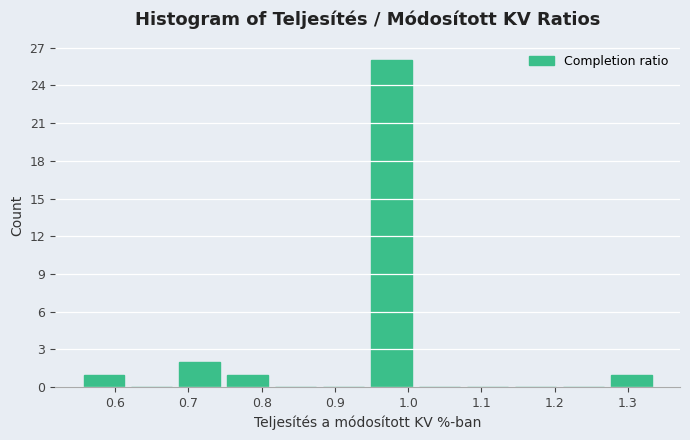

Reading left to right, list every bar in this chart as the range it spans on the x-axis followed by its height. Neither the bar edges nor the heights are printed on the chart, so give them approximately, as read against the axes.

0.55 to 0.62: 1
0.62 to 0.68: 0
0.68 to 0.75: 2
0.75 to 0.81: 1
0.81 to 0.88: 0
0.88 to 0.94: 0
0.94 to 1.01: 26
1.01 to 1.08: 0
1.08 to 1.14: 0
1.14 to 1.21: 0
1.21 to 1.27: 0
1.27 to 1.34: 1